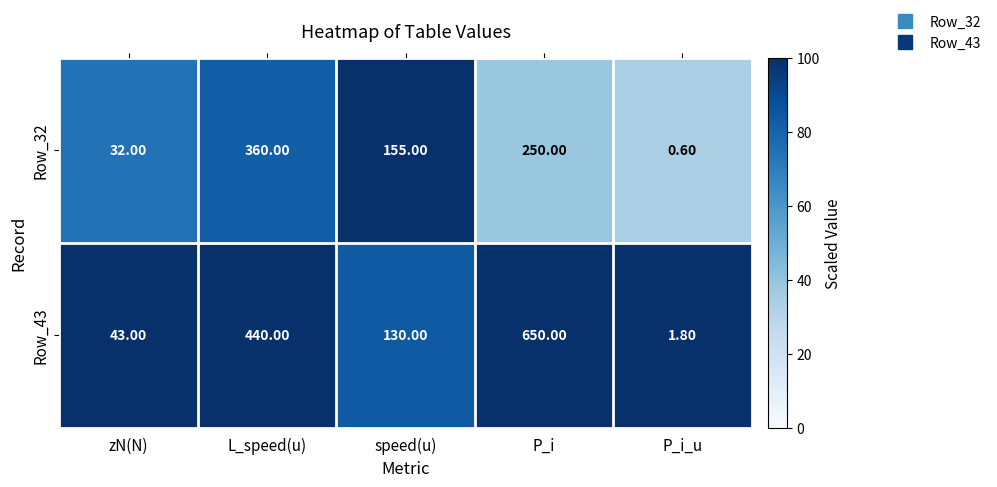

How many data points does each series have?

5